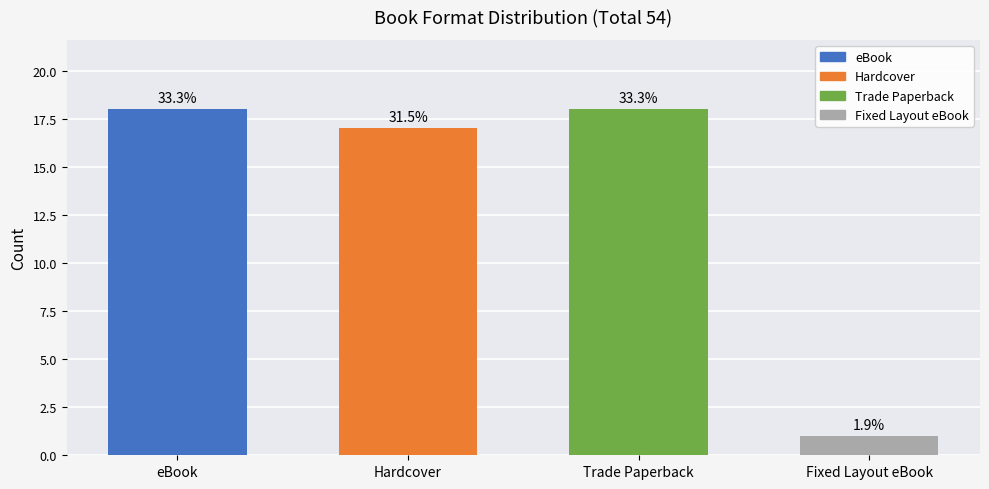

What is the sum of the values at Trade Paperback and Fixed Layout eBook?

19